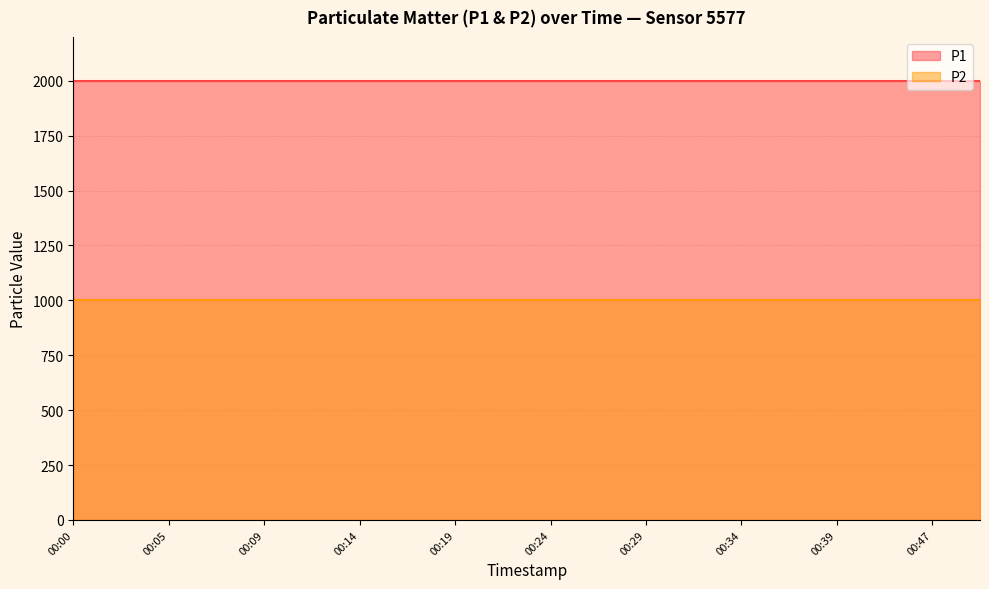

The value of P2 at 00:17 is 999.9. True or false?

True